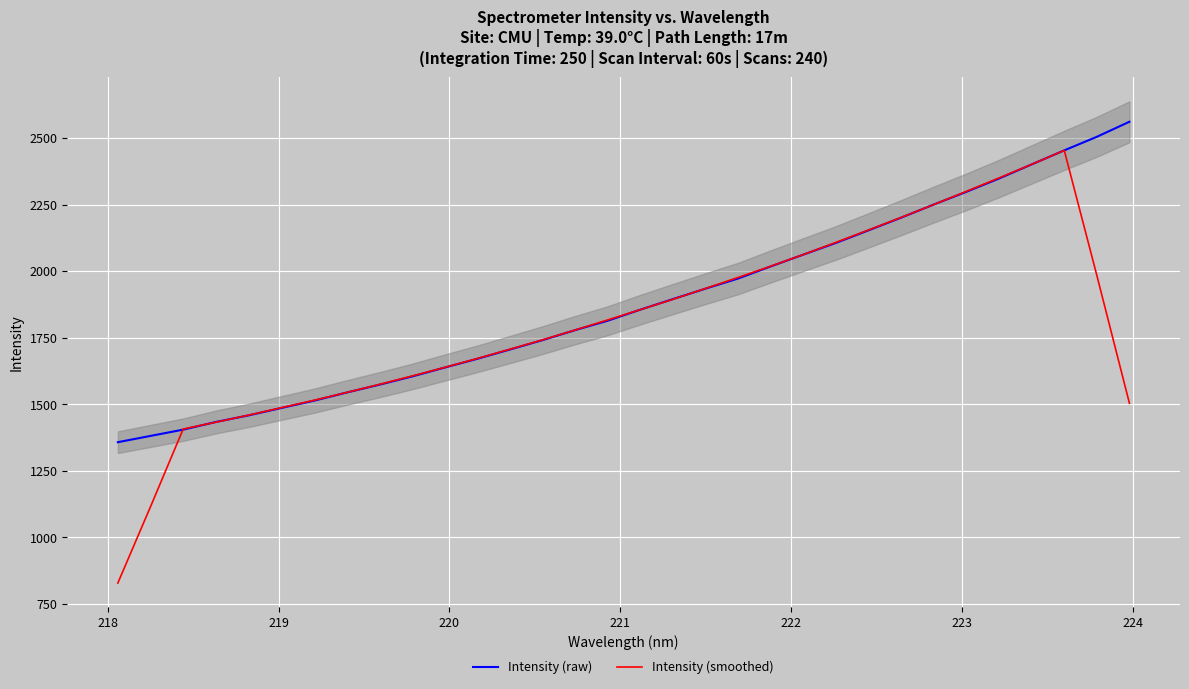

What is the difference between the second highest and second lowest values in the Intensity (smoothed) series?

1285.6